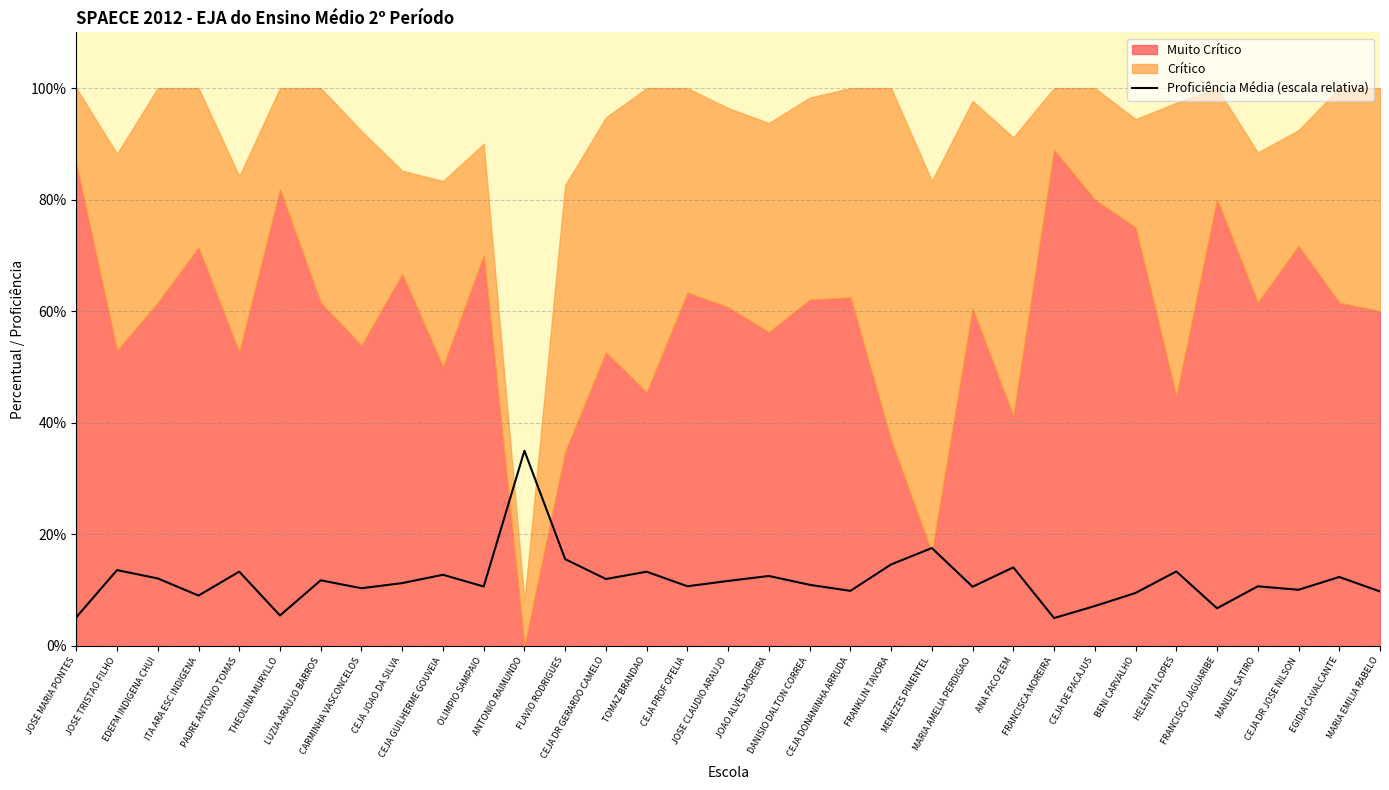

Reading left to right, extract all data points from this chart.

5.1	13.6	12.1	9.0	13.3	5.5	11.8	10.4	11.3	12.8	10.7	35.0	15.6	12.0	13.3	10.7	11.7	12.6	11.0	9.9	14.6	17.6	10.6	14.1	5.0	7.2	9.5	13.4	6.8	10.7	10.1	12.4	9.8